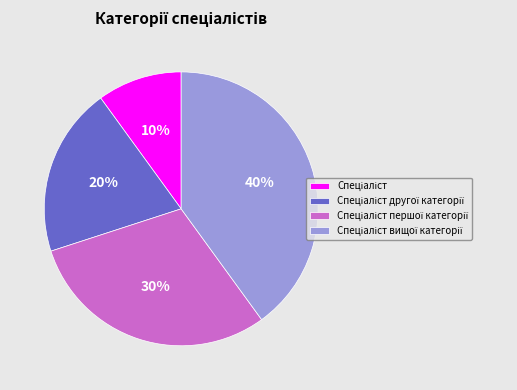

To the nearest percent, what is the average slice percentage?

25%